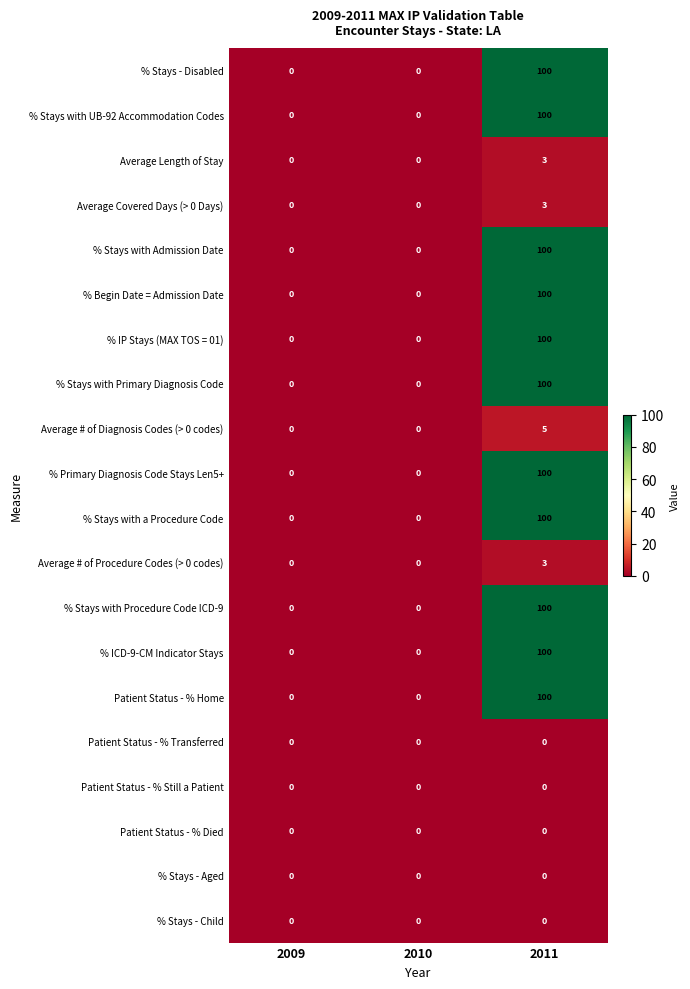

What is the greatest value displayed?

100